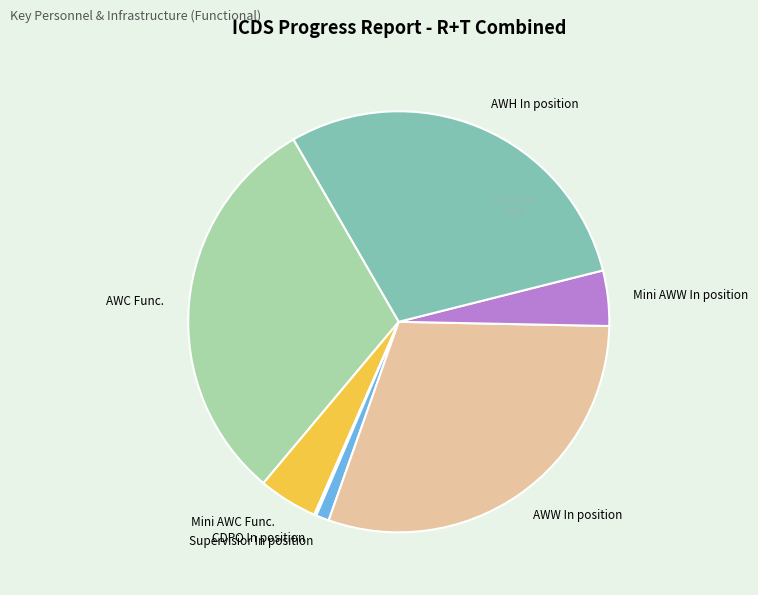

What is the ratio of the value at AWW In position to the value at Mini AWC Func.?

6.6